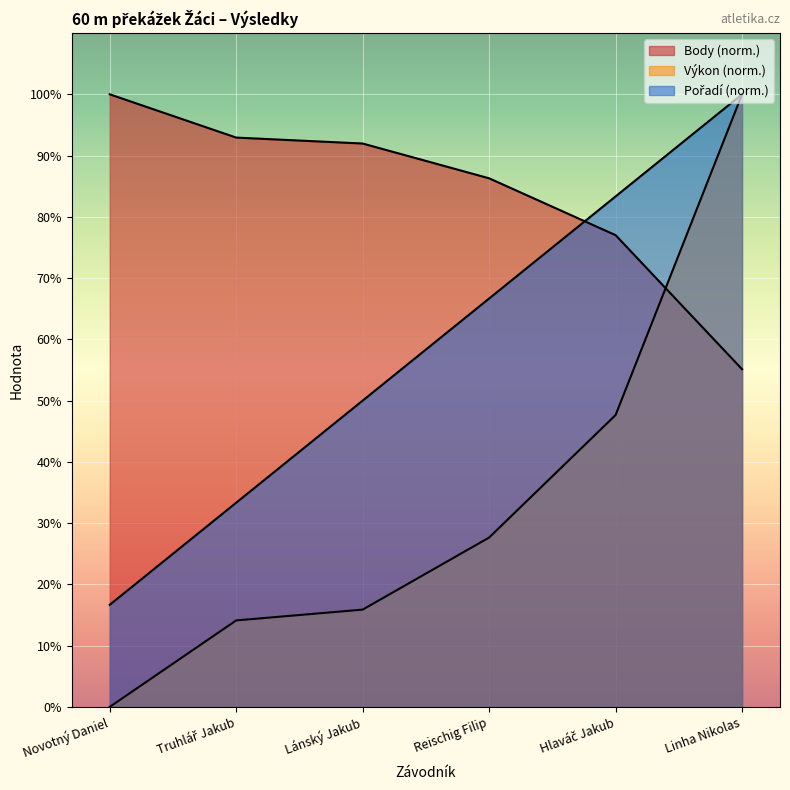

At which category does the chart reach its minimum across all series?

Novotný Daniel